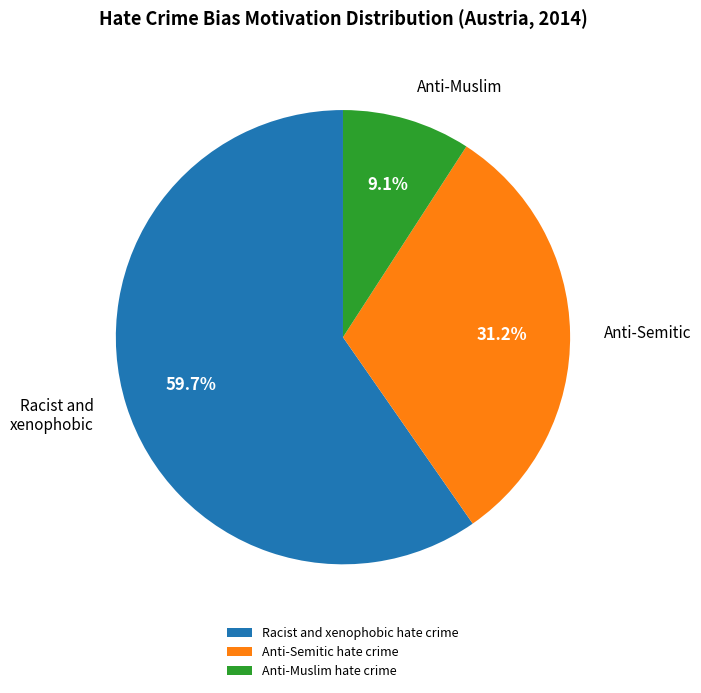

What is the majority slice?

Racist and xenophobic hate crime